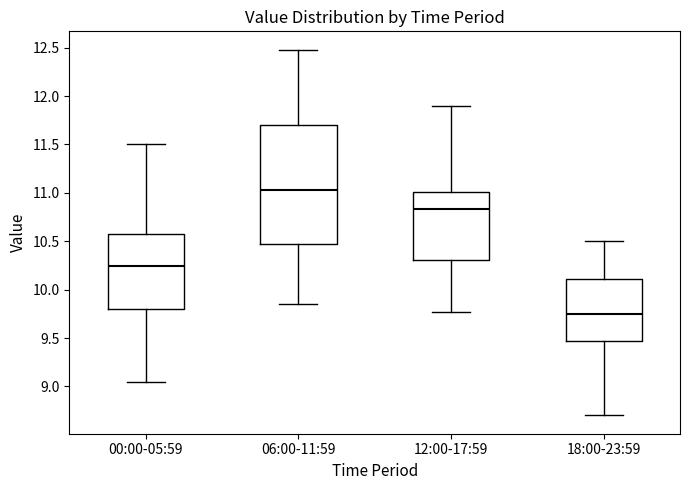

Comparing the boxes themselves (not the whiskers), which one is the tallest?

06:00-11:59